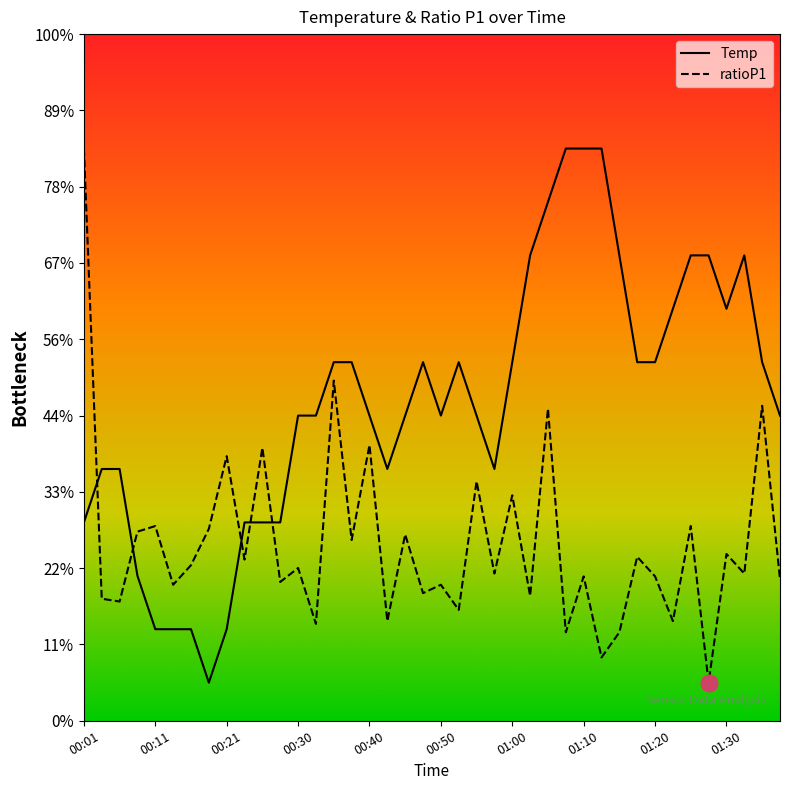

At how many categories does at least one series exceed 0?

40